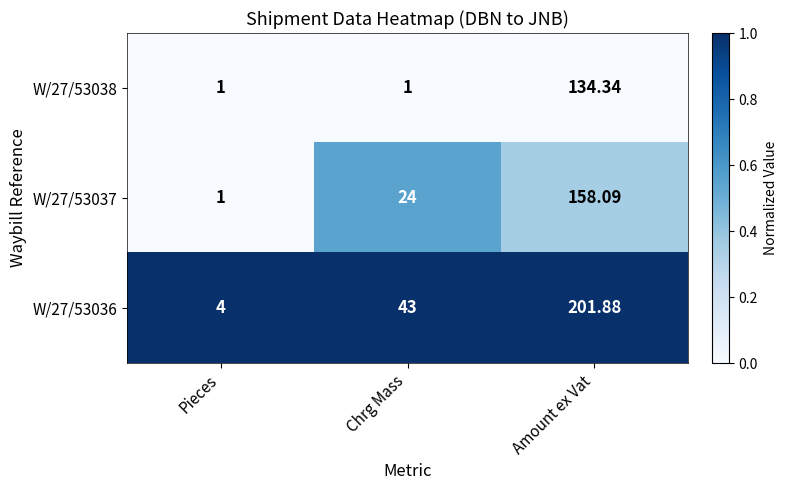

How many categories are shown in the chart?

3